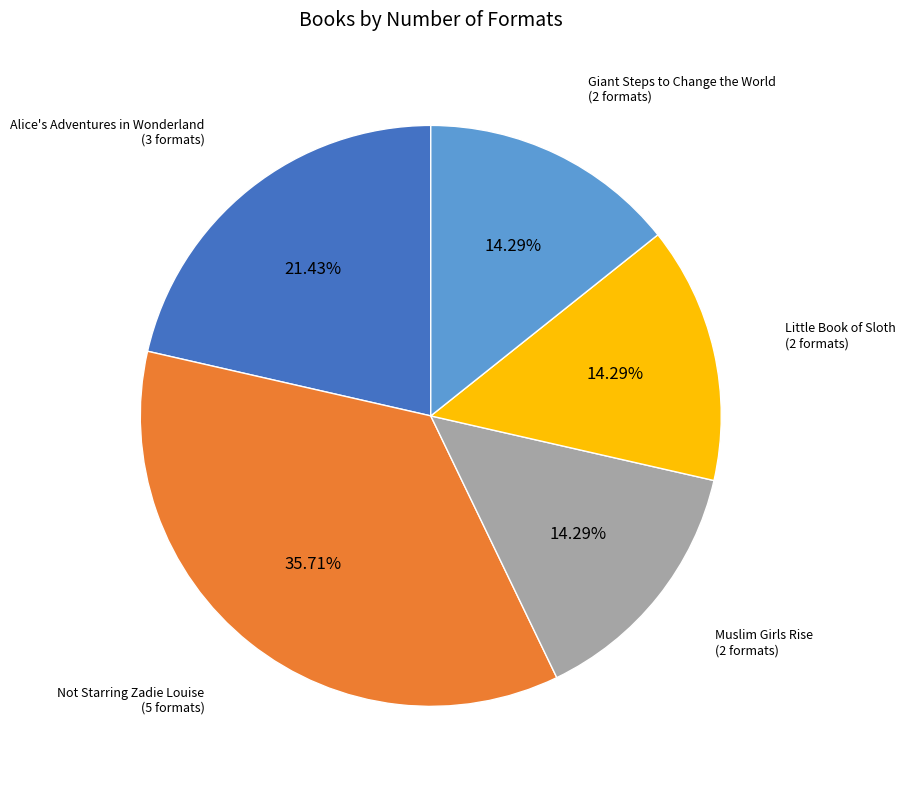

What is the ratio of the value at Muslim Girls Rise to the value at Little Book of Sloth?

1.0